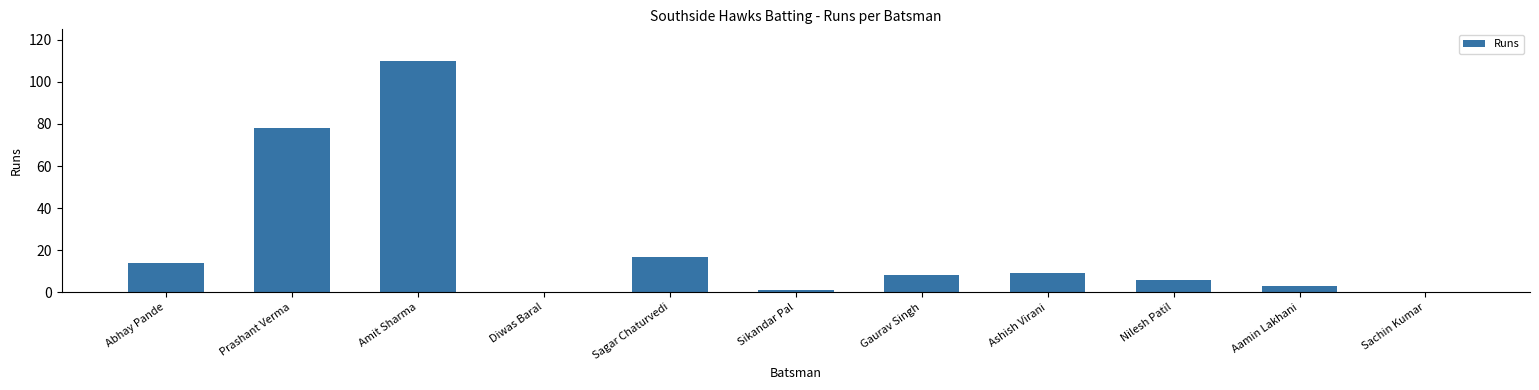

Are the bars horizontal?

No